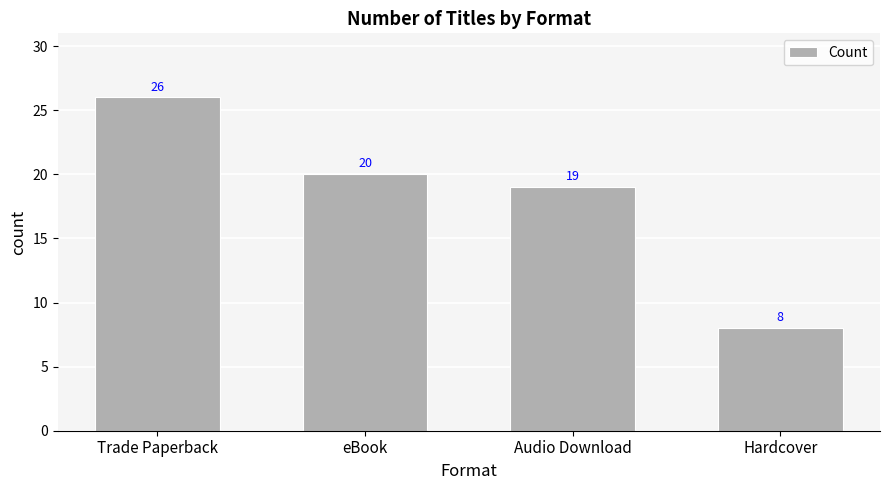

What position from the right is Audio Download?

2